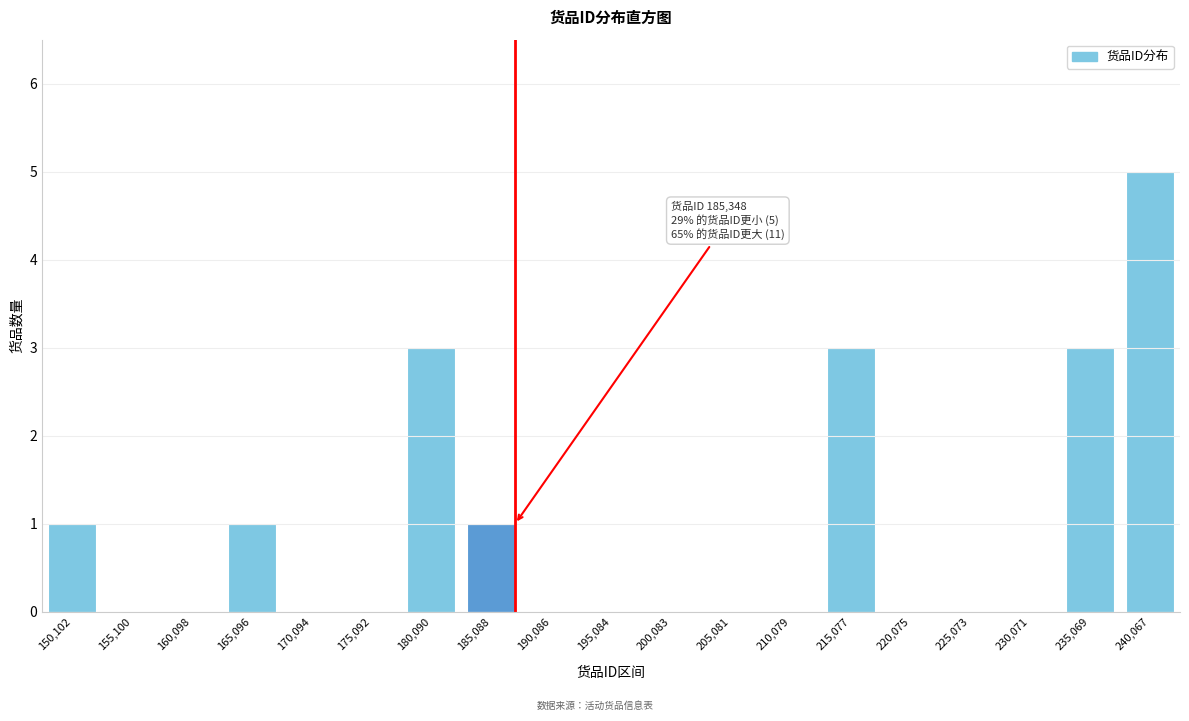

Reading right to left, what are all the values shown in this chart?

240,067=5	235,069=3	230,071=0	225,073=0	220,075=0	215,077=3	210,079=0	205,081=0	200,083=0	195,084=0	190,086=0	185,088=1	180,090=3	175,092=0	170,094=0	165,096=1	160,098=0	155,100=0	150,102=1